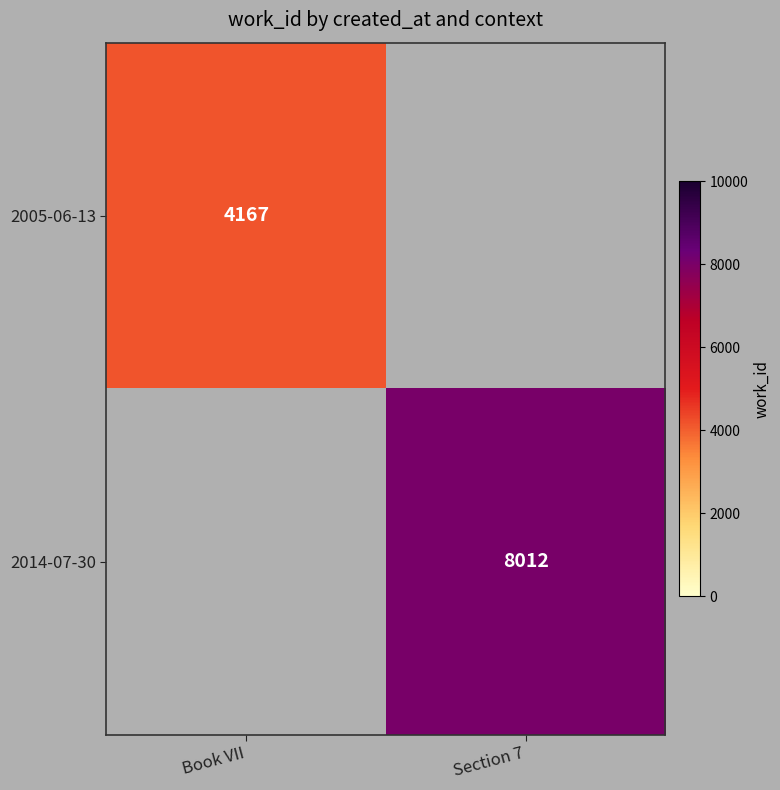

True or false: 2014-07-30 has a value of 8012 at Section 7.

True